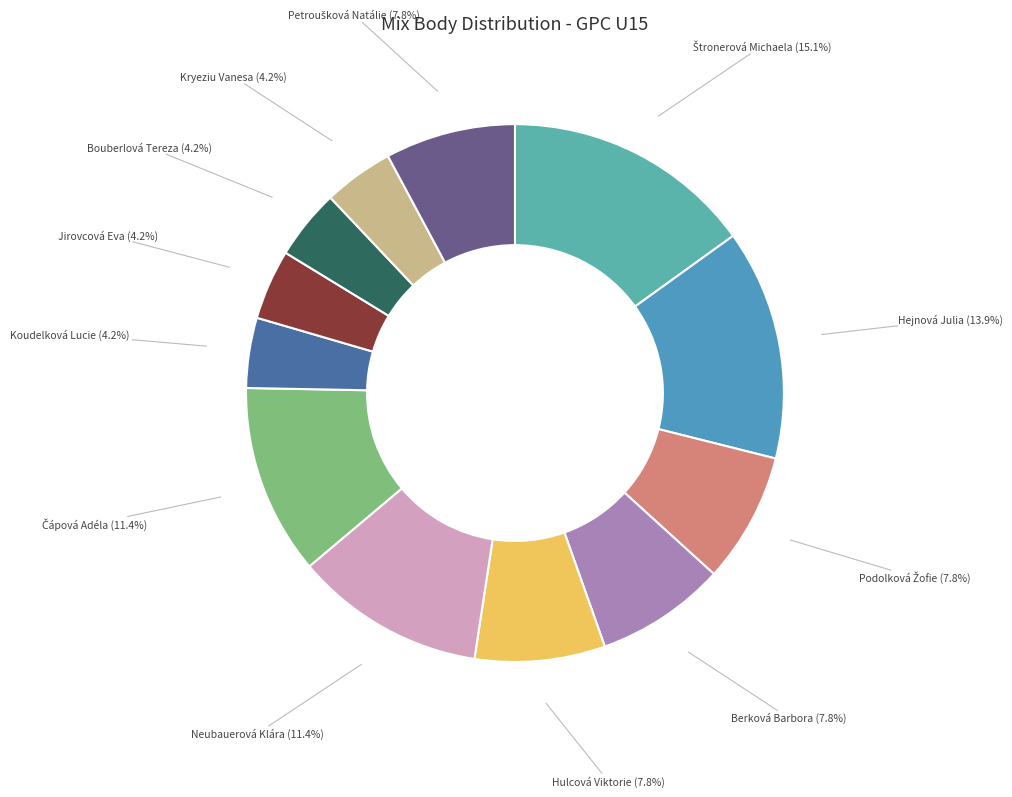

Does any single category account for the majority?

No